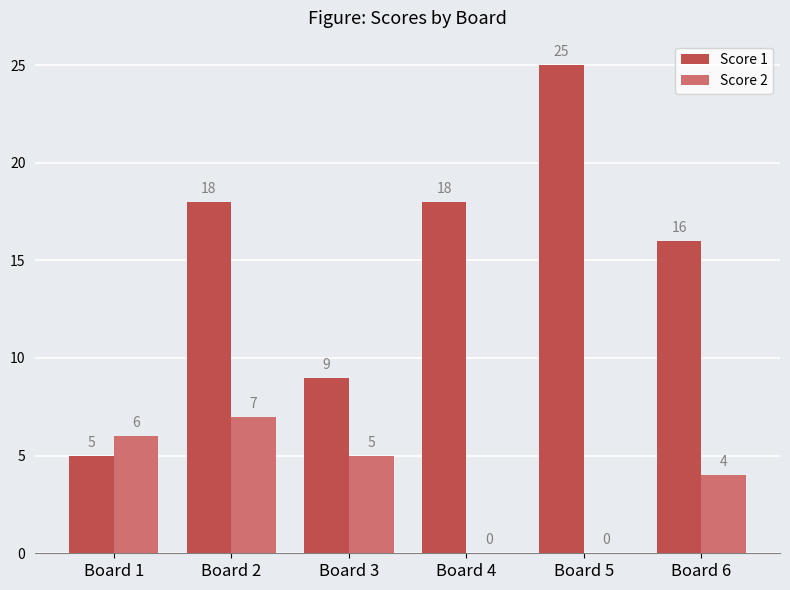

What value does the Score 2 series have at Board 3?

5